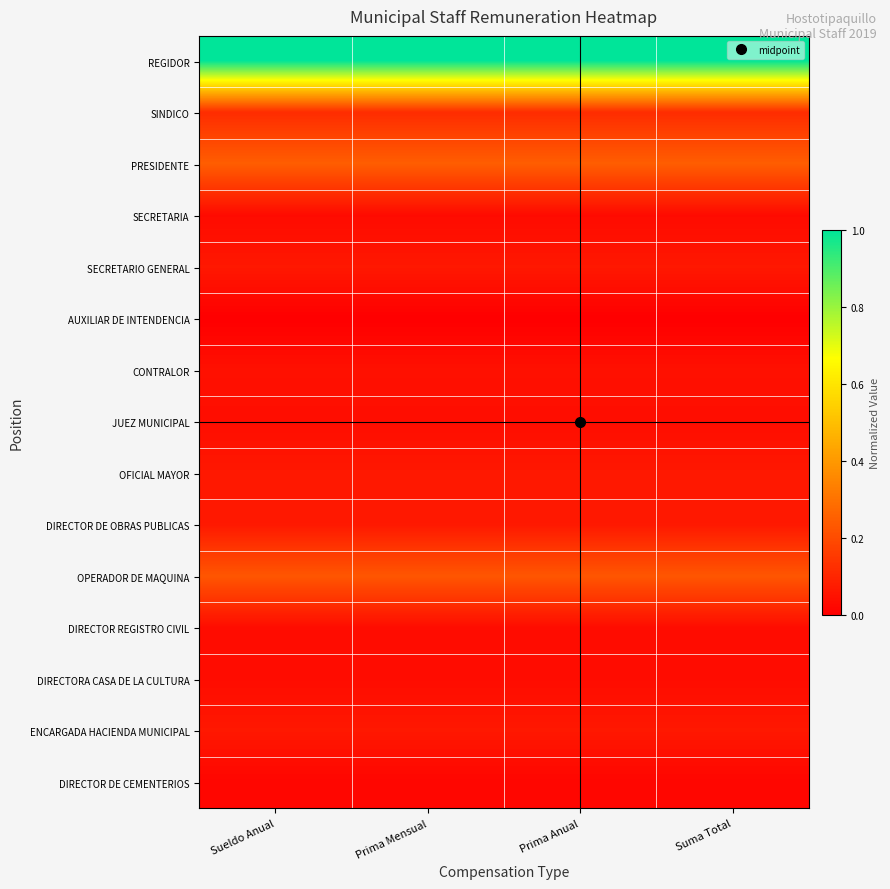

Which has a higher value, Prima Mensual or Sueldo Anual?

Prima Mensual